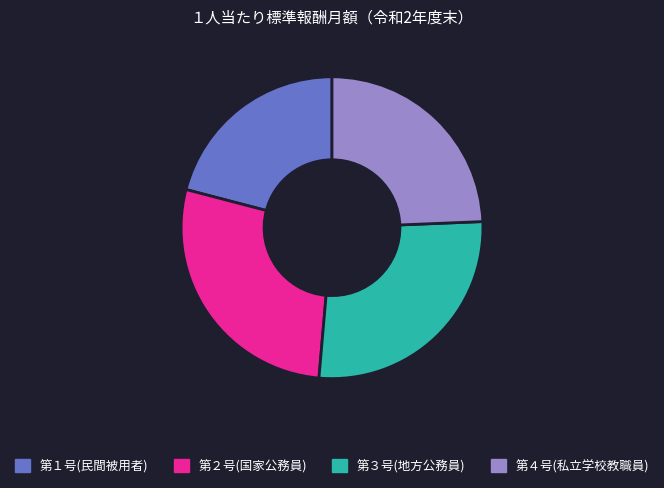

Approximately how many times larger is the value at 第２号(国家公務員) compared to 第３号(地方公務員)?

1.0